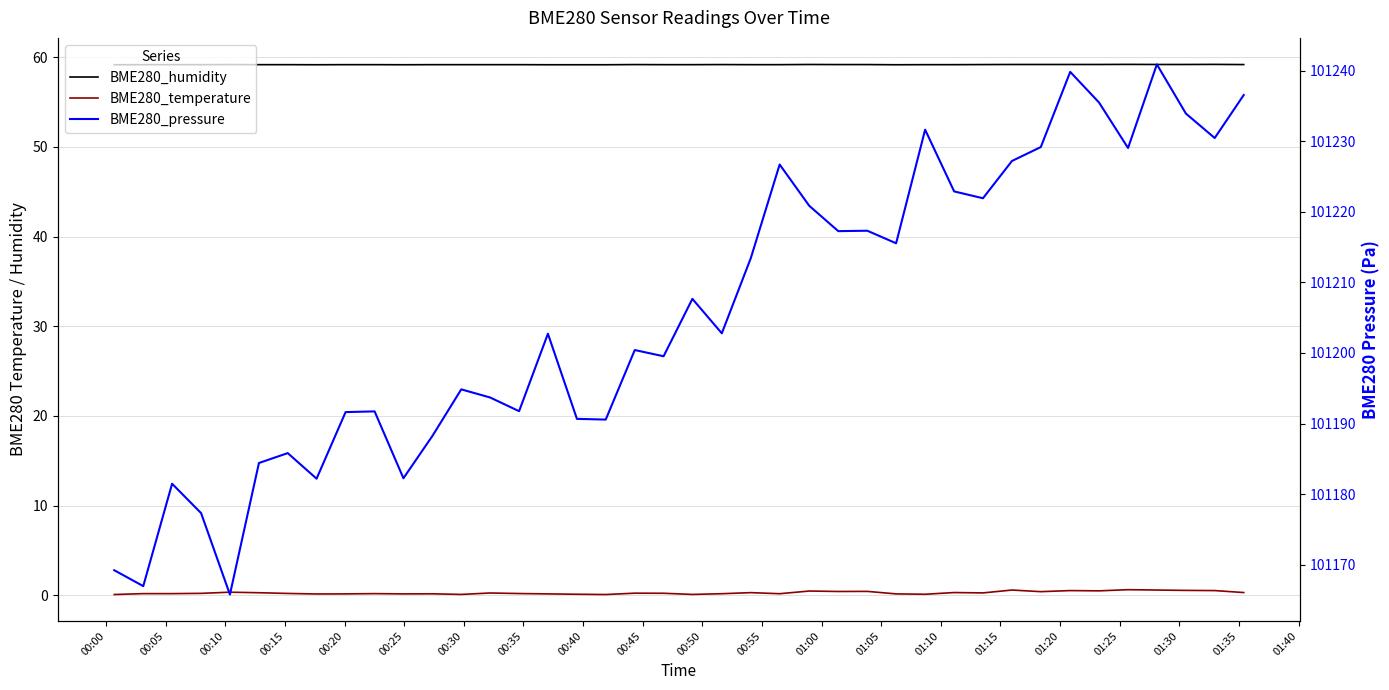

Which series has the widest spread of values?

BME280_pressure